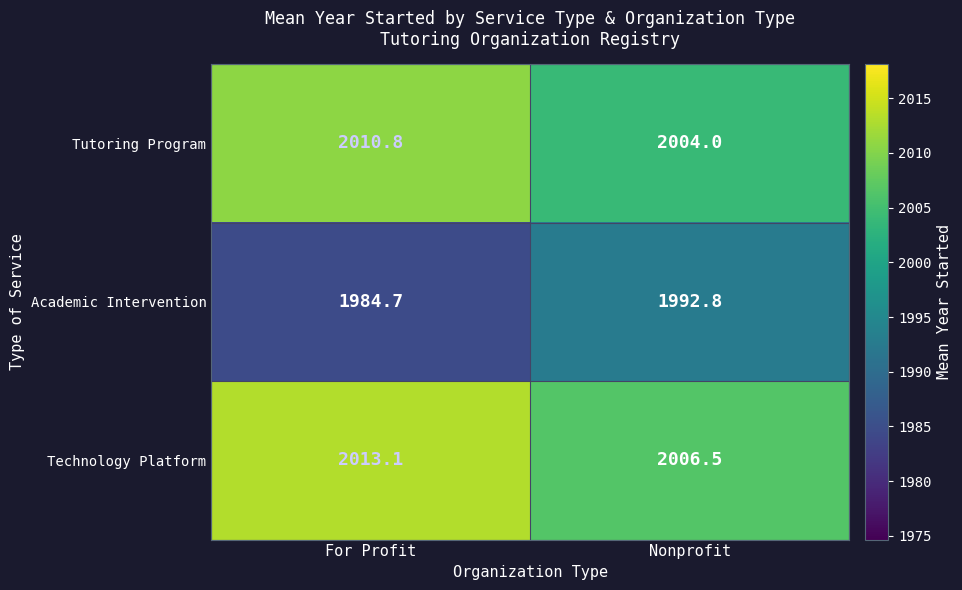

Where does the Academic Intervention series first go above 1992?

Nonprofit